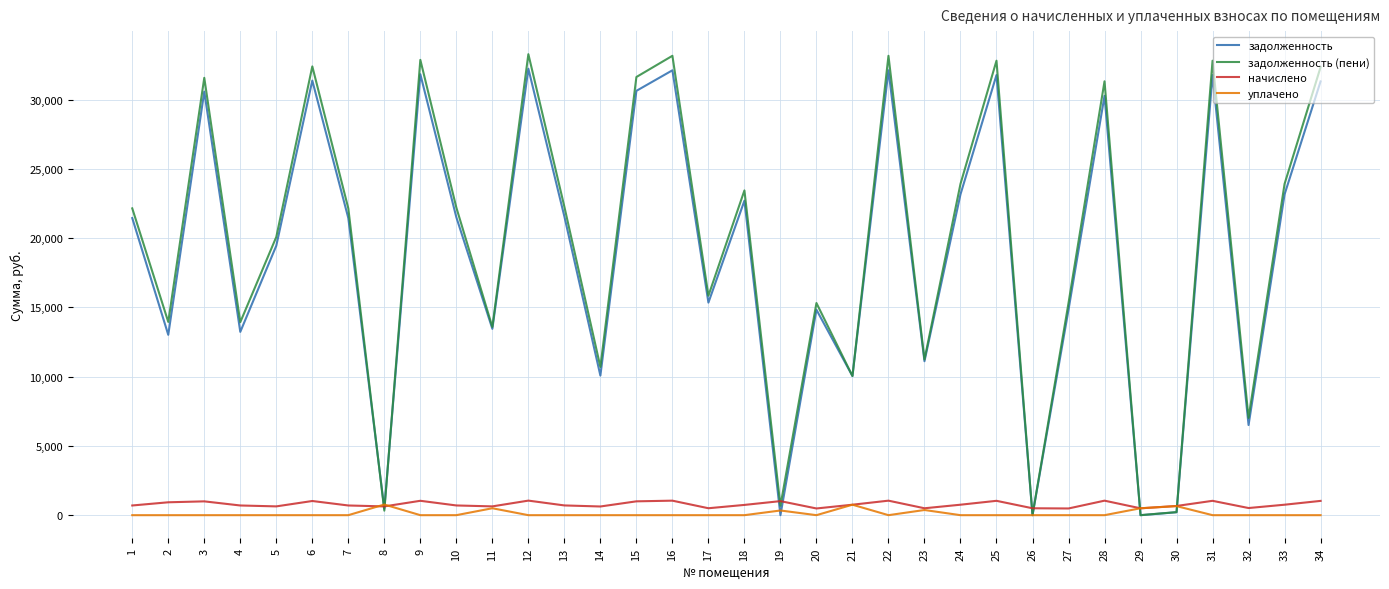

Is this an area chart (filled region under the line)?

No